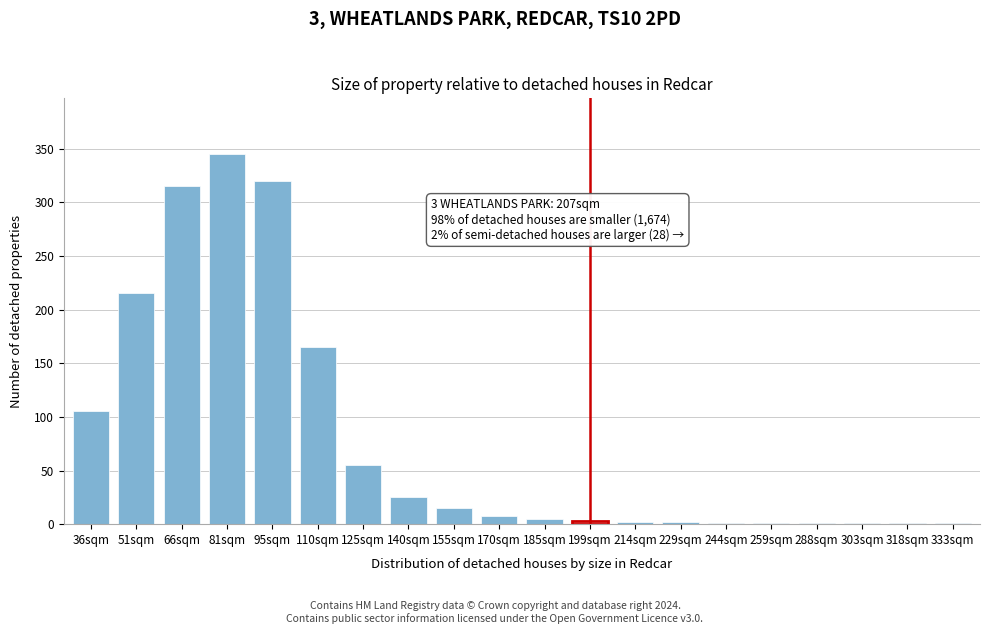

Which has a higher value, 155sqm or 81sqm?

81sqm